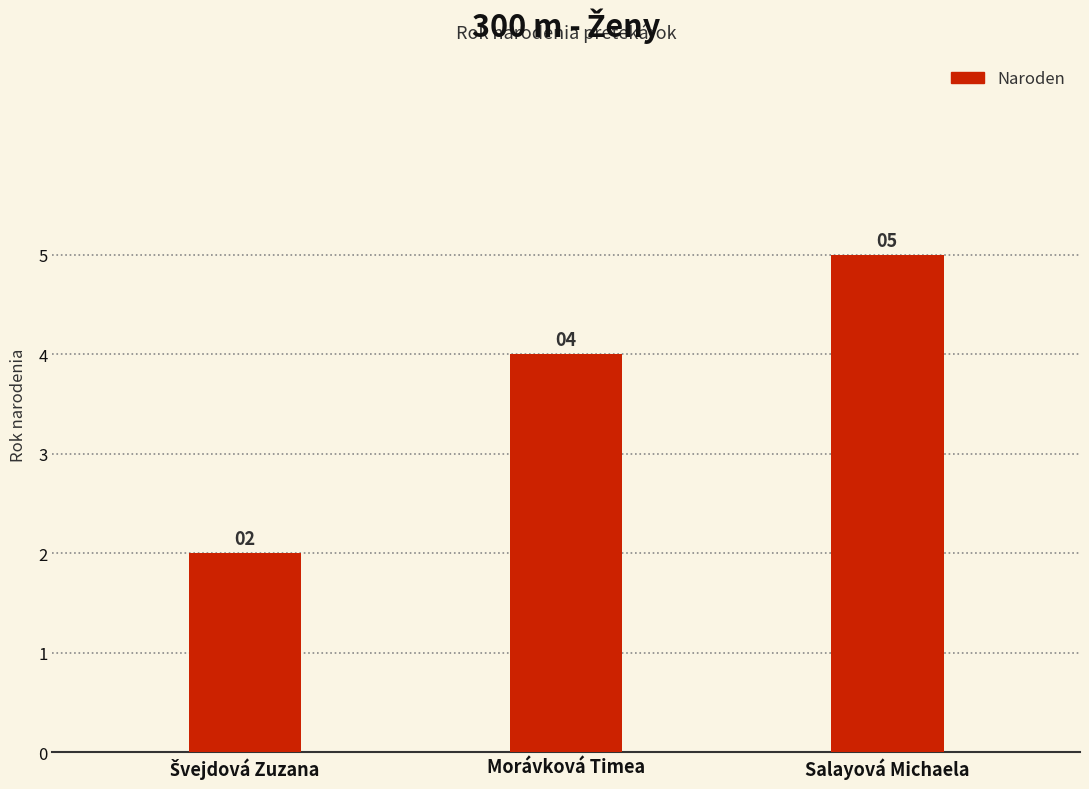

How many bars are there in total?

3